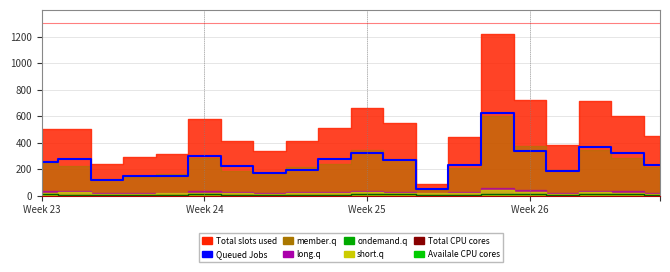

Does the chart have visible grid lines?

Yes